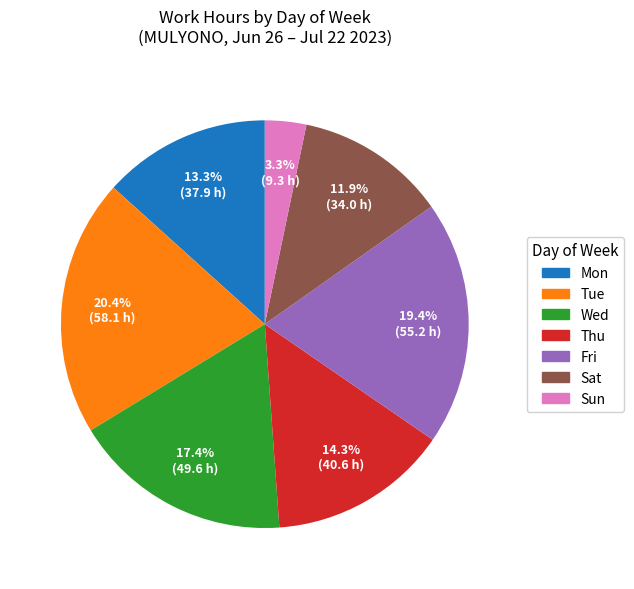

Does Wed represent more than half of the total?

No